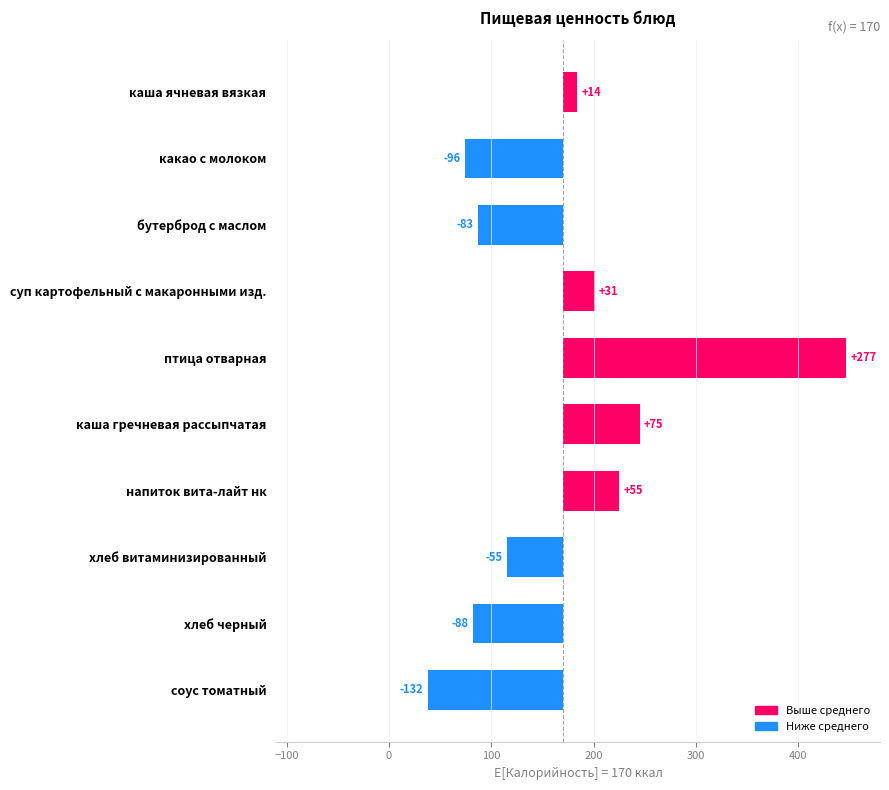

How many values are below zero?

5